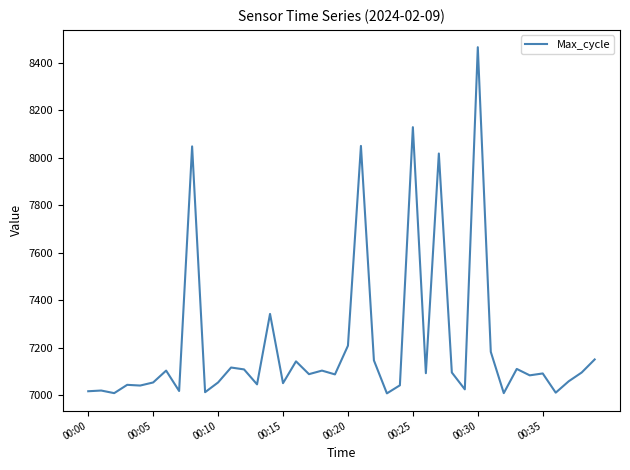

What is the smallest value displayed?

7007